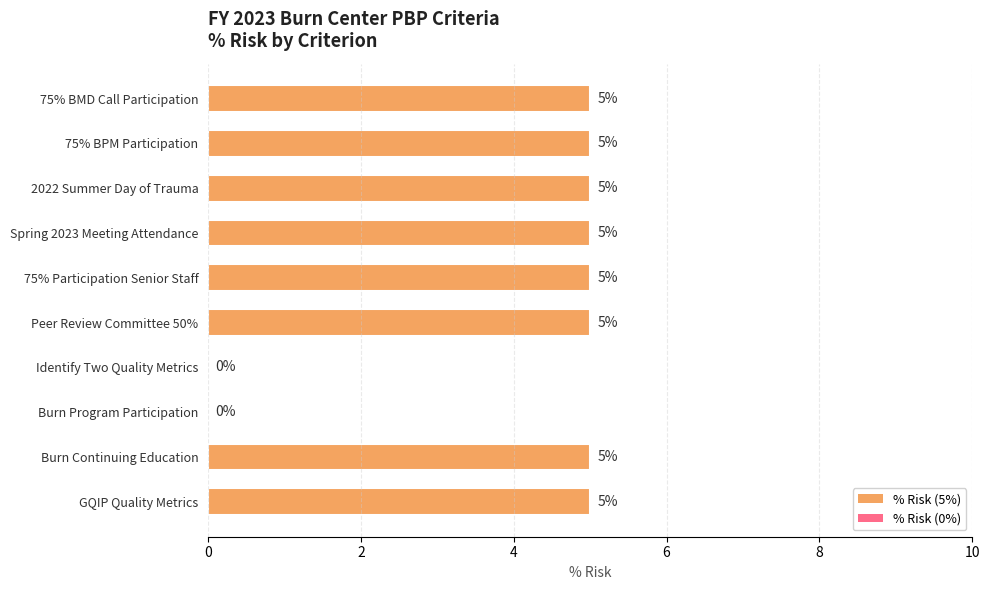

Reading top to bottom, transcribe all the data shown in this chart.

75% BMD Call Participation=5	75% BPM Participation=5	2022 Summer Day of Trauma=5	Spring 2023 Meeting Attendance=5	75% Participation Senior Staff=5	Peer Review Committee 50%=5	Identify Two Quality Metrics=0	Burn Program Participation=0	Burn Continuing Education=5	GQIP Quality Metrics=5